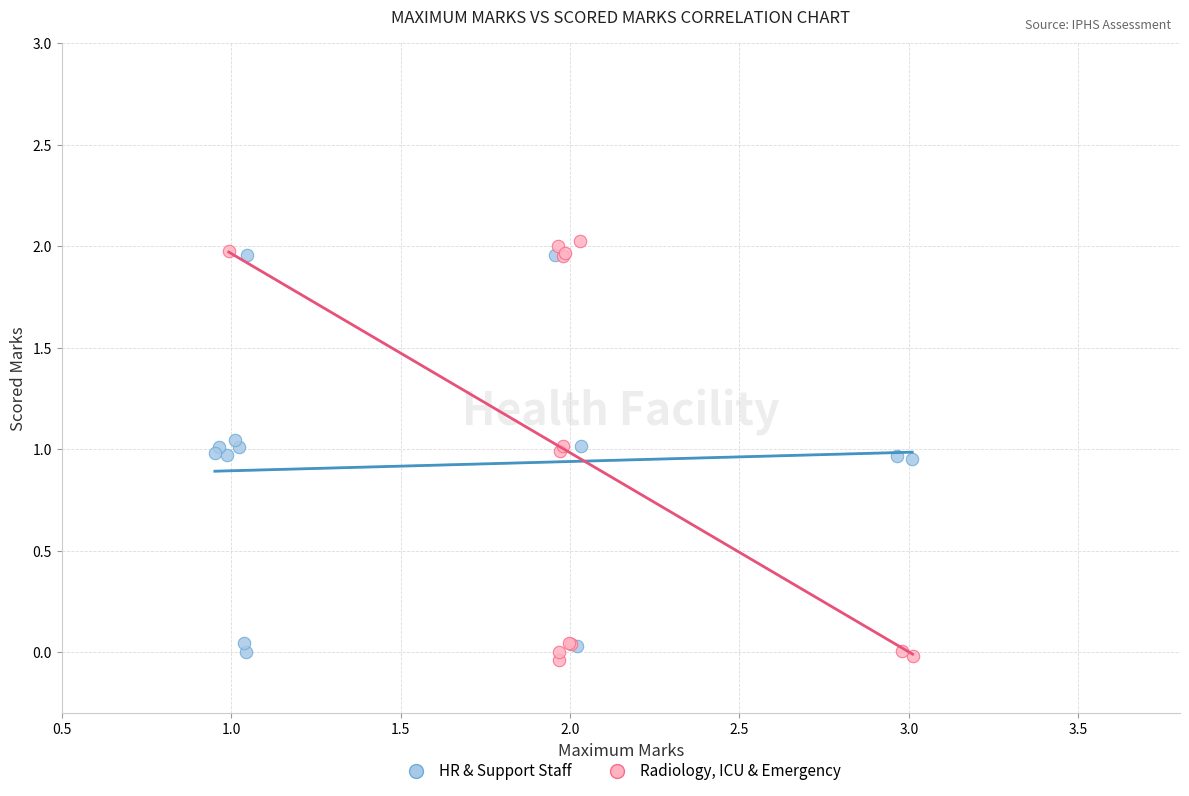

Which series has the largest Y range (max minus min)?

Radiology, ICU & Emergency